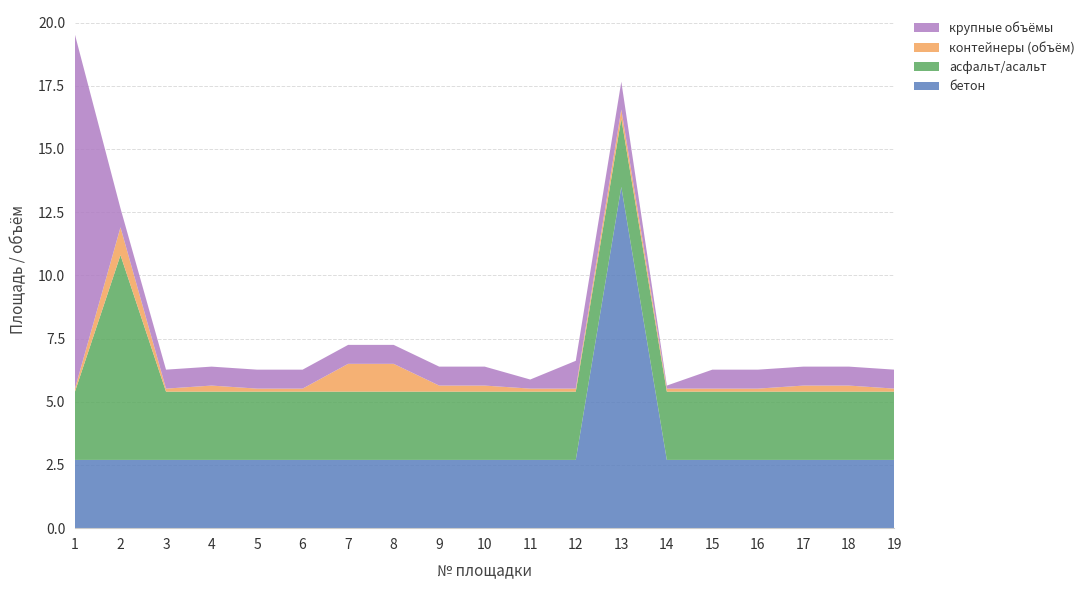

Reading right to left, what are all the values shown in this chart?

бетон: 2.7	2.7	2.7	2.7	2.7	2.7	13.5	2.7	2.7	2.7	2.7	2.7	2.7	2.7	2.7	2.7	2.7	2.7	2.7
асфальт/асальт: 2.7	2.7	2.7	2.7	2.7	2.7	2.7	2.7	2.7	2.7	2.7	2.7	2.7	2.7	2.7	2.7	2.7	8.1	2.7
контейнеры (объём): 0.1	0.2	0.2	0.1	0.1	0.1	0.4	0.1	0.1	0.2	0.2	1.1	1.1	0.1	0.1	0.2	0.1	1.1	0.1
крупные объёмы: 0.8	0.8	0.8	0.8	0.8	0.1	1.1	1.1	0.4	0.8	0.8	0.8	0.8	0.8	0.8	0.8	0.8	0.8	14.0